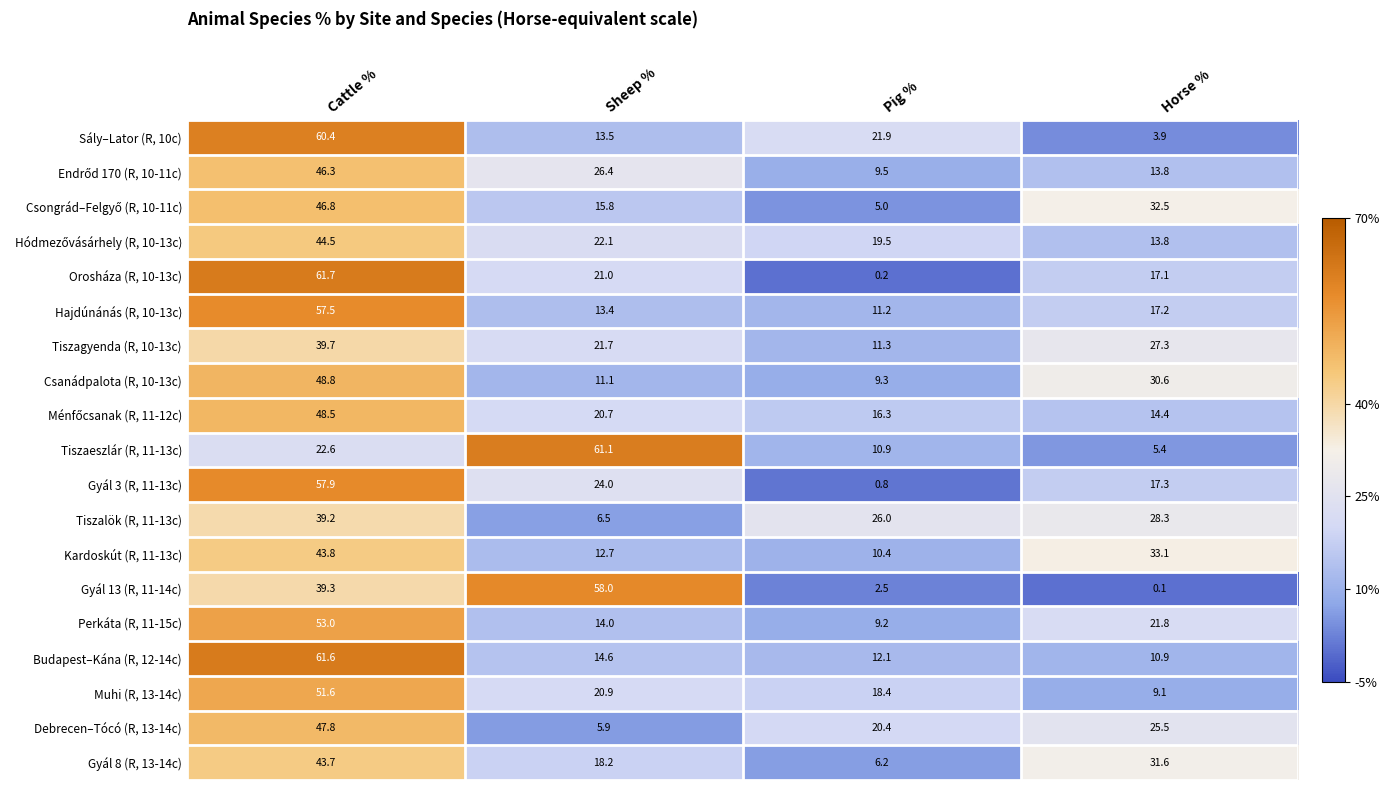

Which series has the widest spread of values?

Orosháza (R, 10-13c)